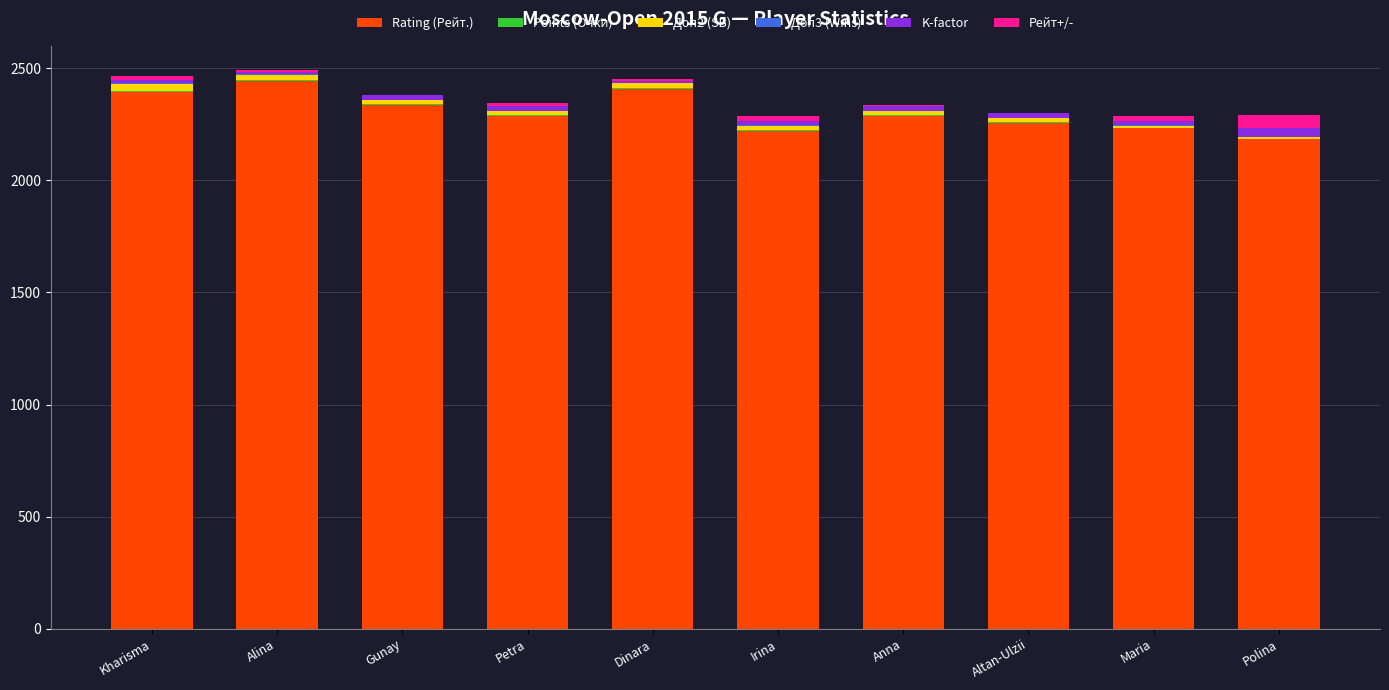

What is the highest value of the Rating (Рейт.) series?

2444.0